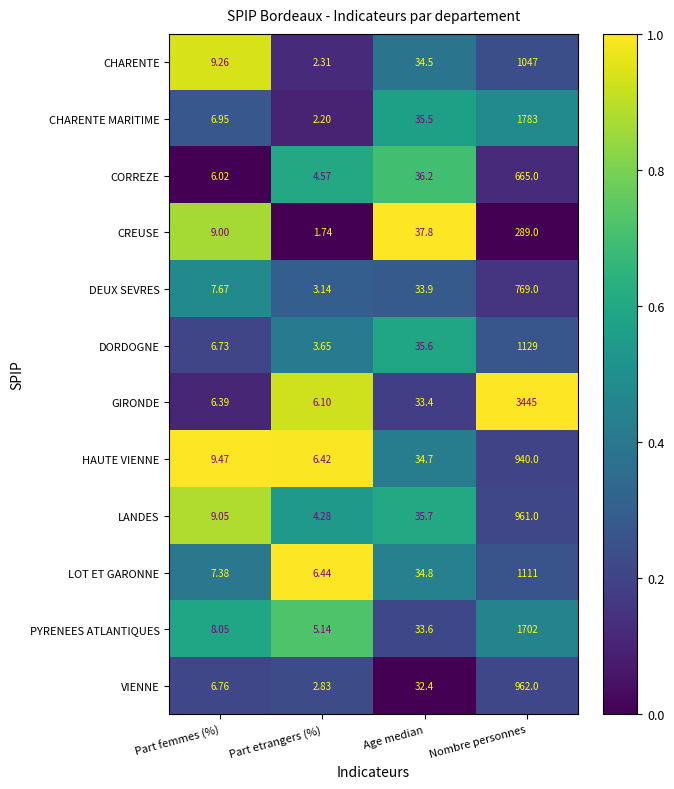

At which category is the sum across all series the highest?

Nombre personnes